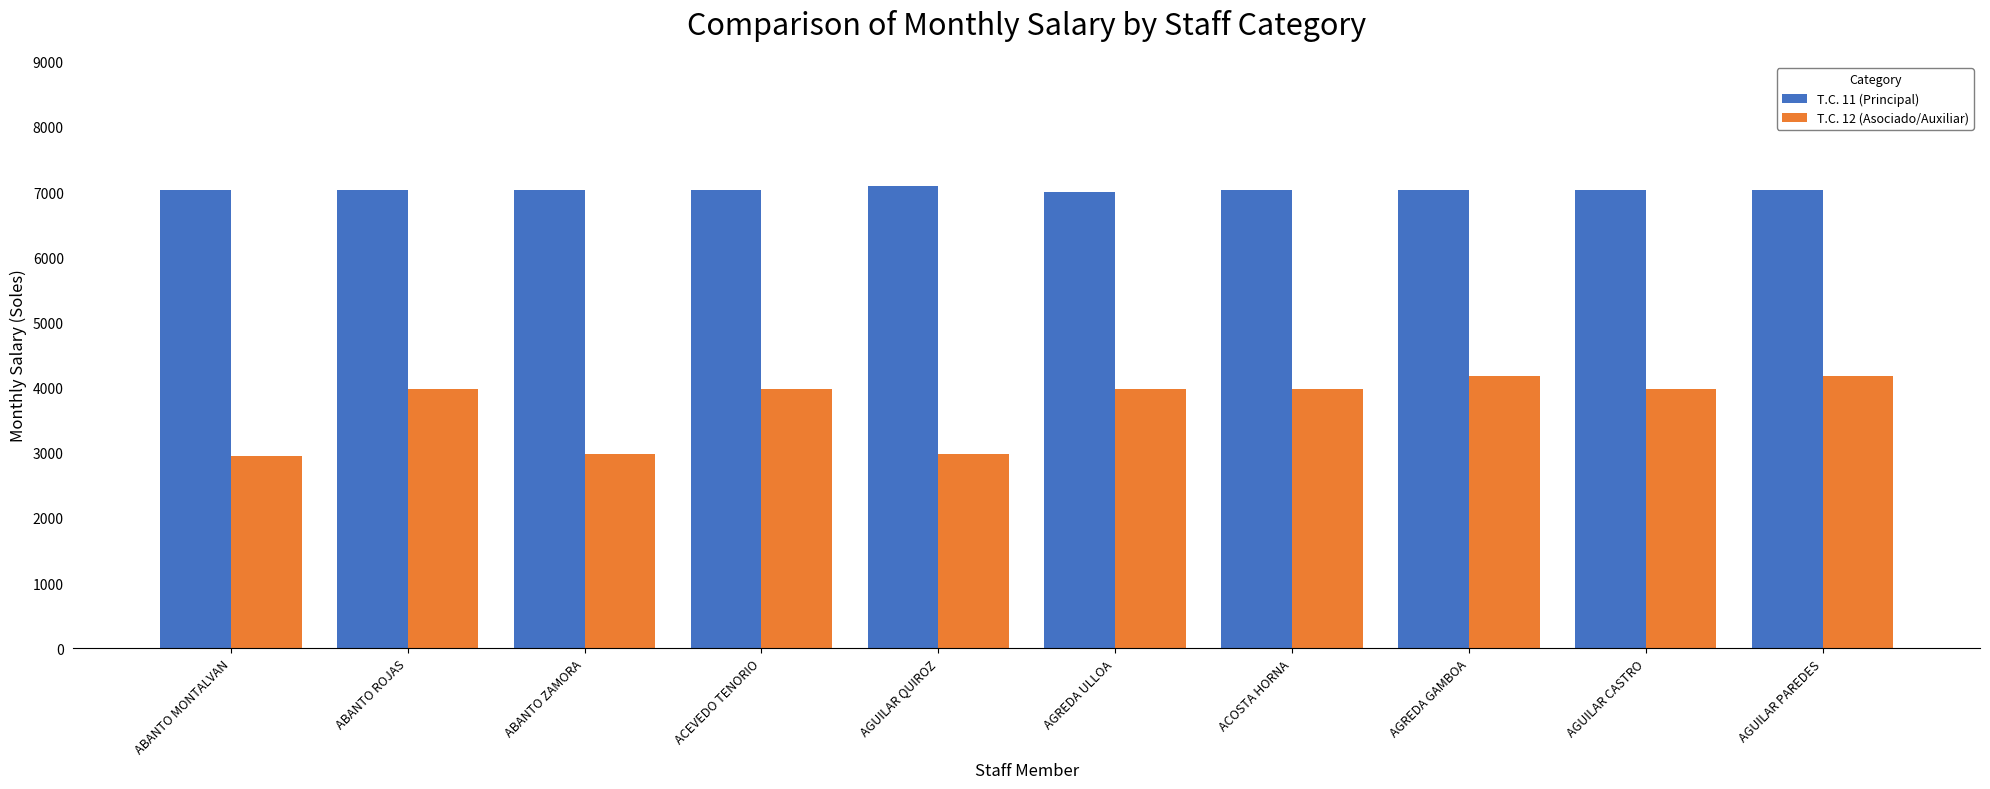

How many groups of bars are there?

10